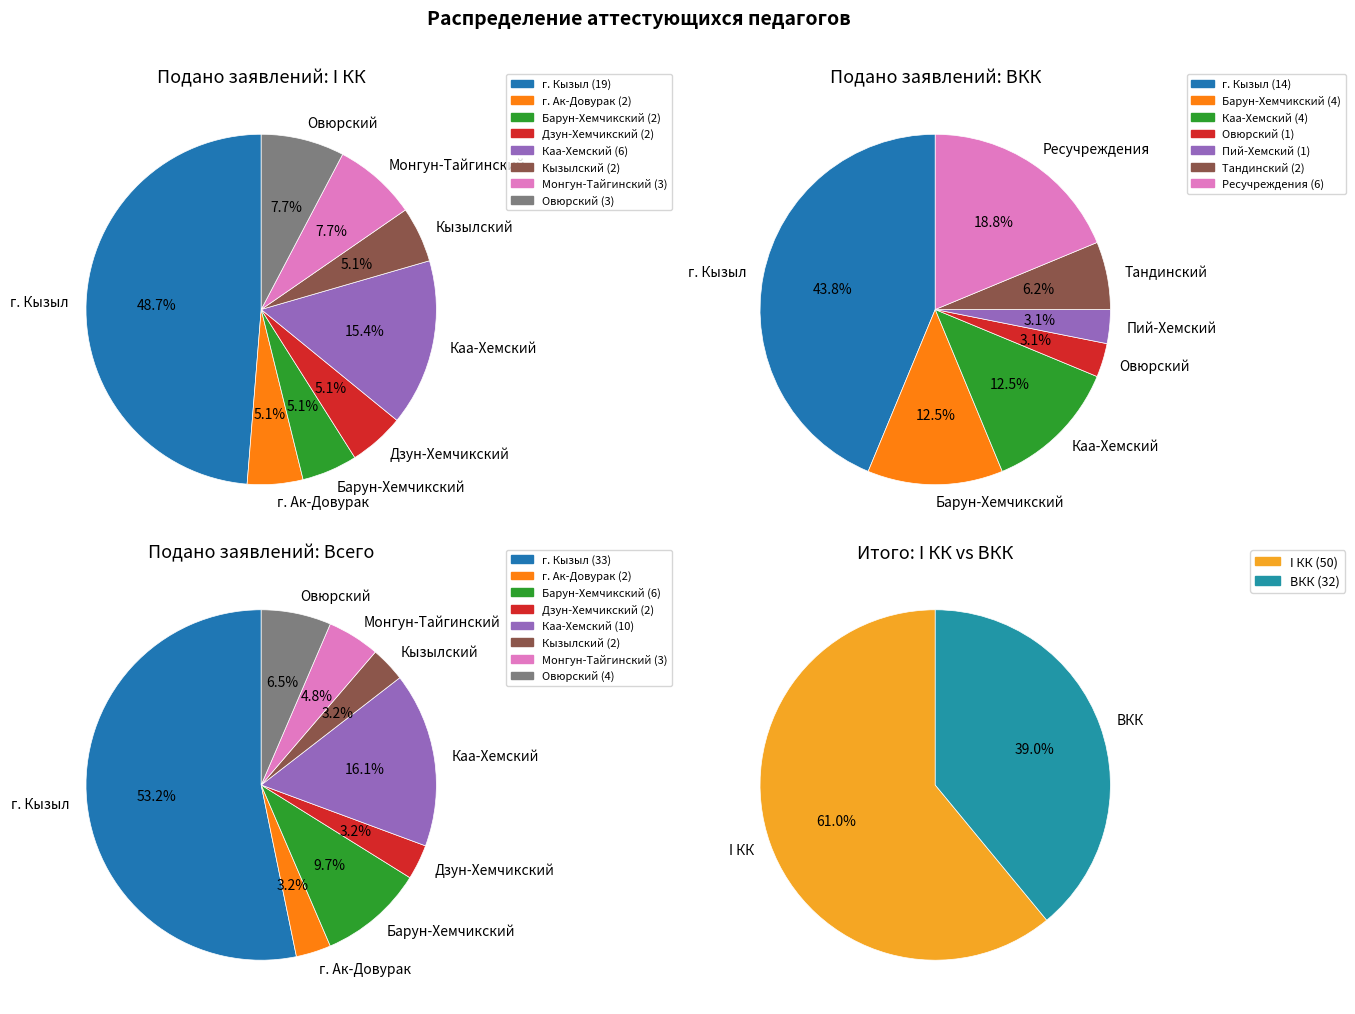

What is the largest slice in the pie chart?

г. Кызыл